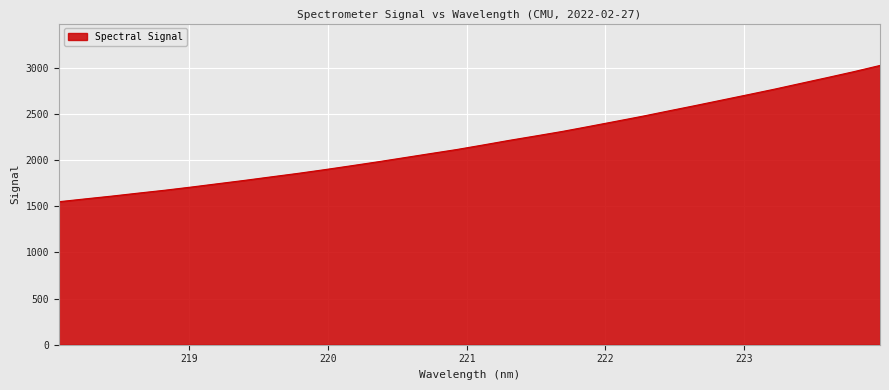

True or false: the data has more than 0 interior local peaks.

False